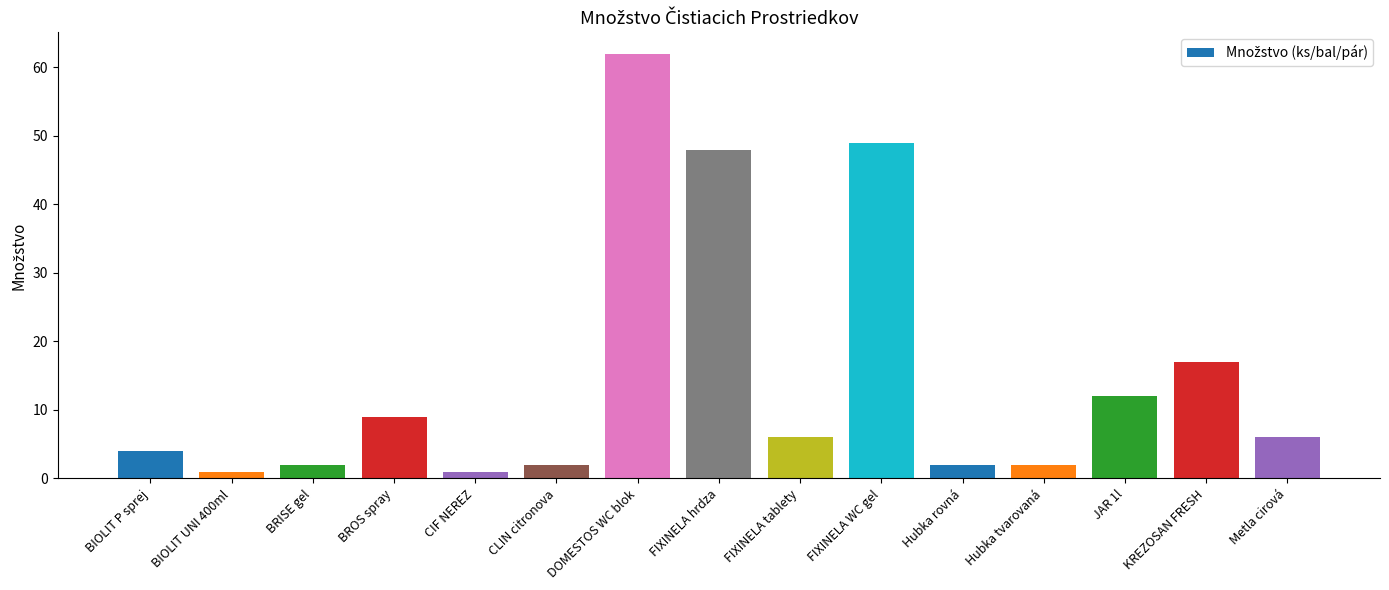

What is the maximum value shown in the chart?

62